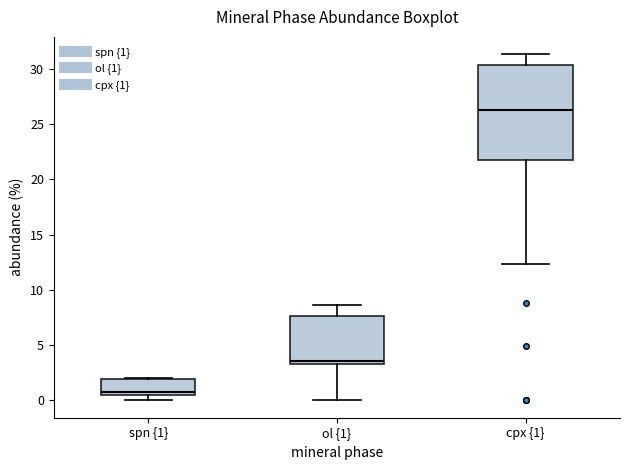

Reading left to right, transcribe this box plot: for each box, give where its median line is, the range the box spans, and where its two whiskers end, as read against the y-axis. The values are not printed on the chart, so give them approximately, as read against the axis.

spn {1}: median 1.0, box 0.5 to 2.0, whiskers 0.0 to 2.0
ol {1}: median 3.5 (just above the box's lower edge), box 3.5 to 7.5, whiskers 0.0 to 8.5
cpx {1}: median 26.0, box 22.0 to 30.5, whiskers 12.5 to 31.5